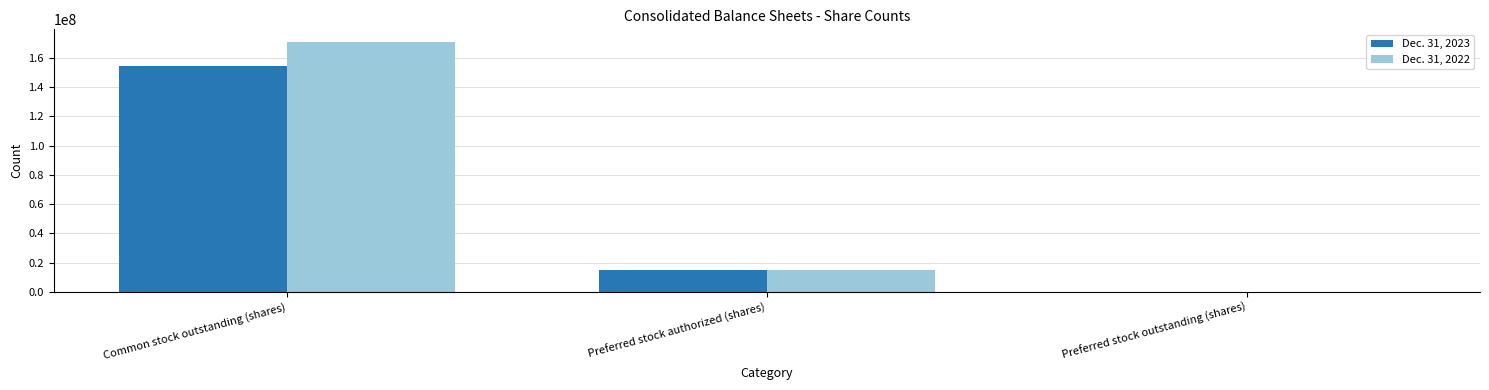

Is it true that Dec. 31, 2023 equals -61024238 at Preferred stock outstanding (shares)?

False